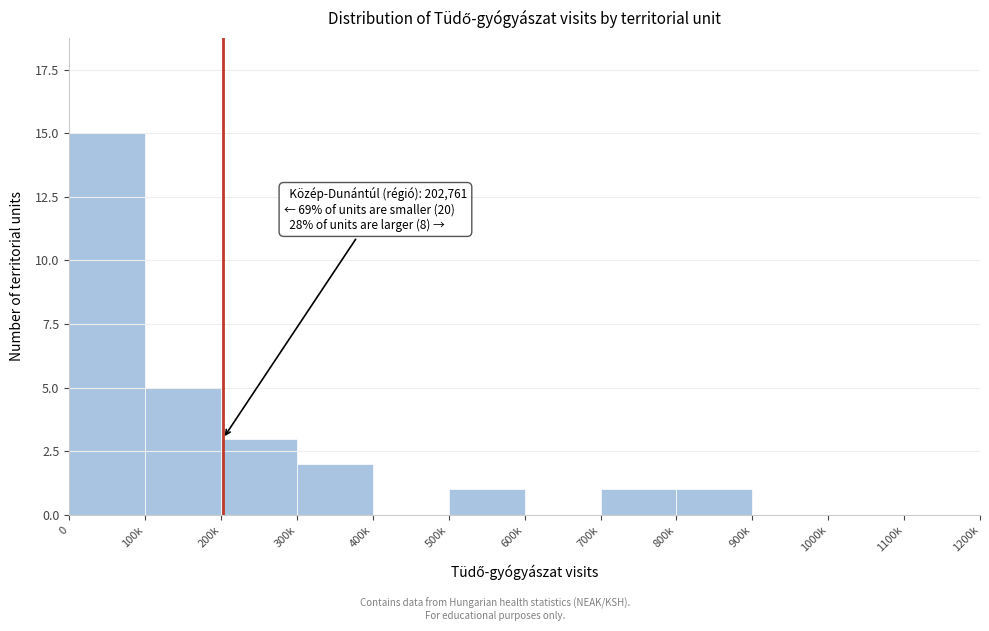

Reading left to right, list all the values displayed in this chart.

0=15	100k=5	200k=3	300k=2	400k=0	500k=1	600k=0	700k=1	800k=1	900k=0	1000k=0	1100k=0